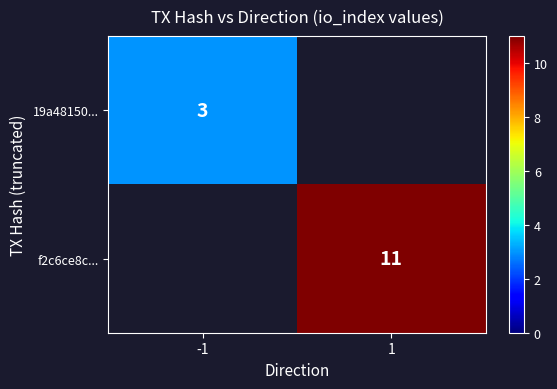

At how many categories does at least one series exceed 8?

1